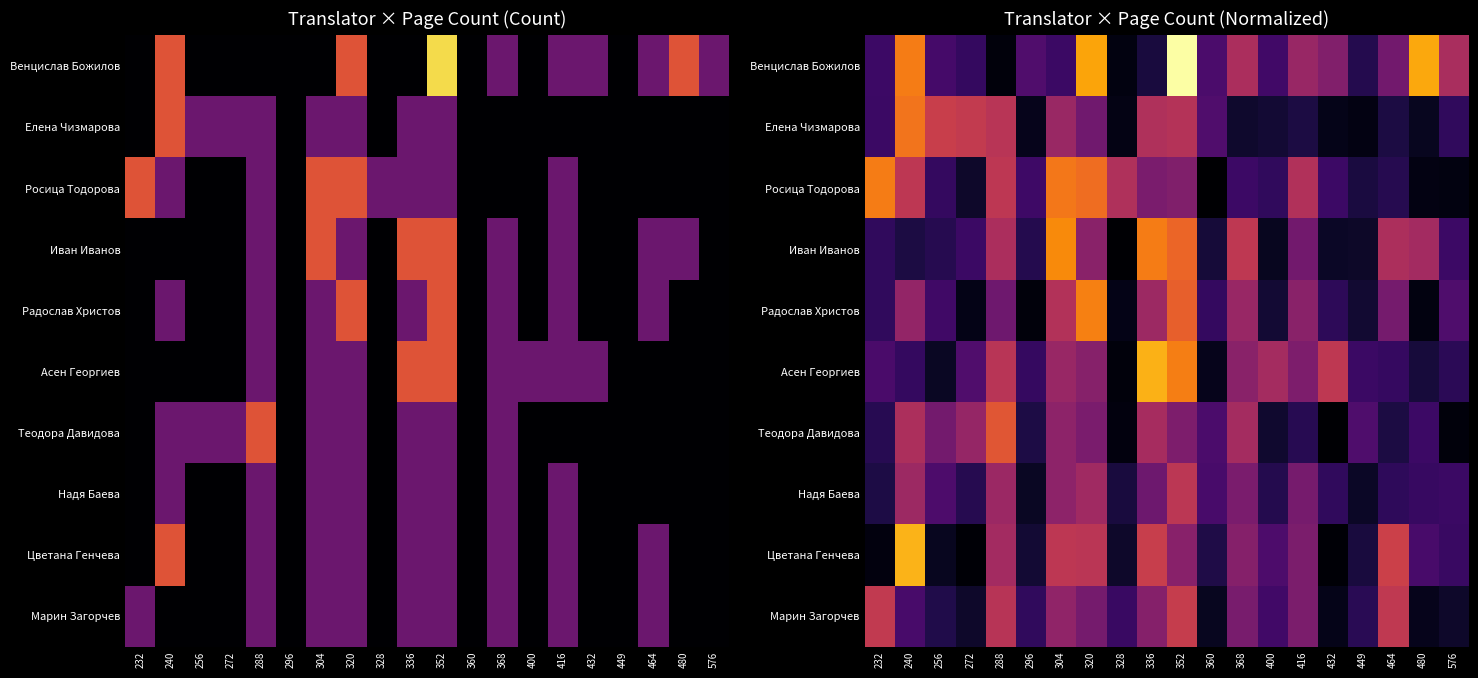

Rank the categories by Радослав Христов value from lowest to highest.

296, 480, 328, 272, 449, 400, 432, 232, 360, 256, 576, 288, 464, 416, 240, 368, 336, 304, 352, 320